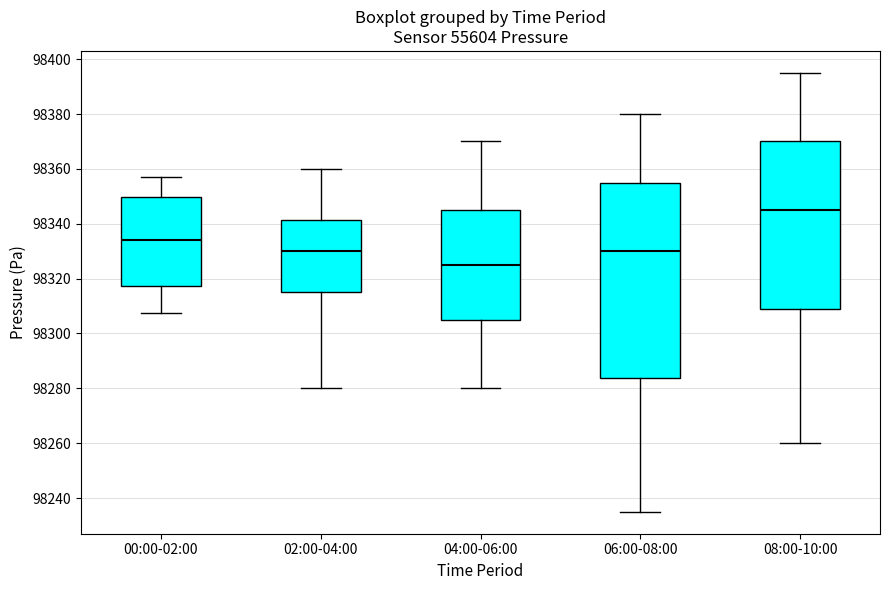

Comparing the boxes themselves (not the whiskers), which one is the tallest?

06:00-08:00